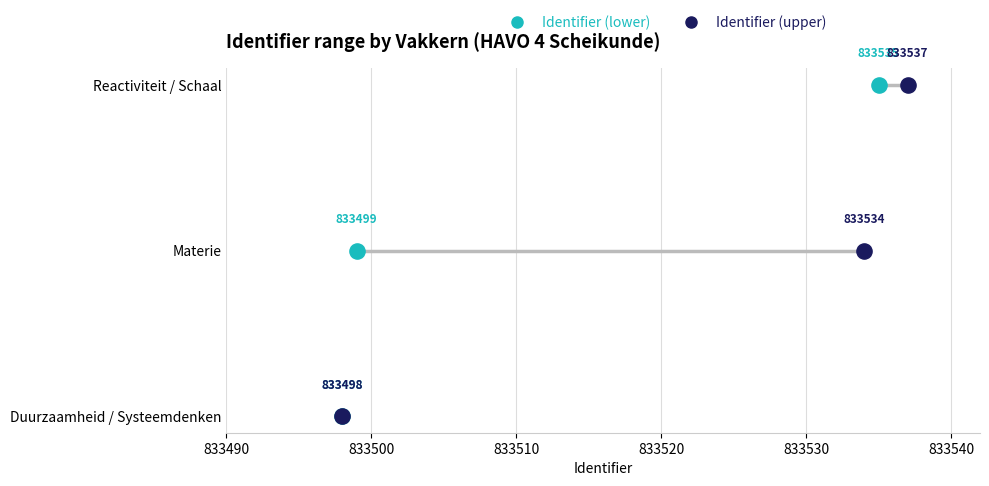

What are all the series names shown in the legend?

Identifier (lower), Identifier (upper)